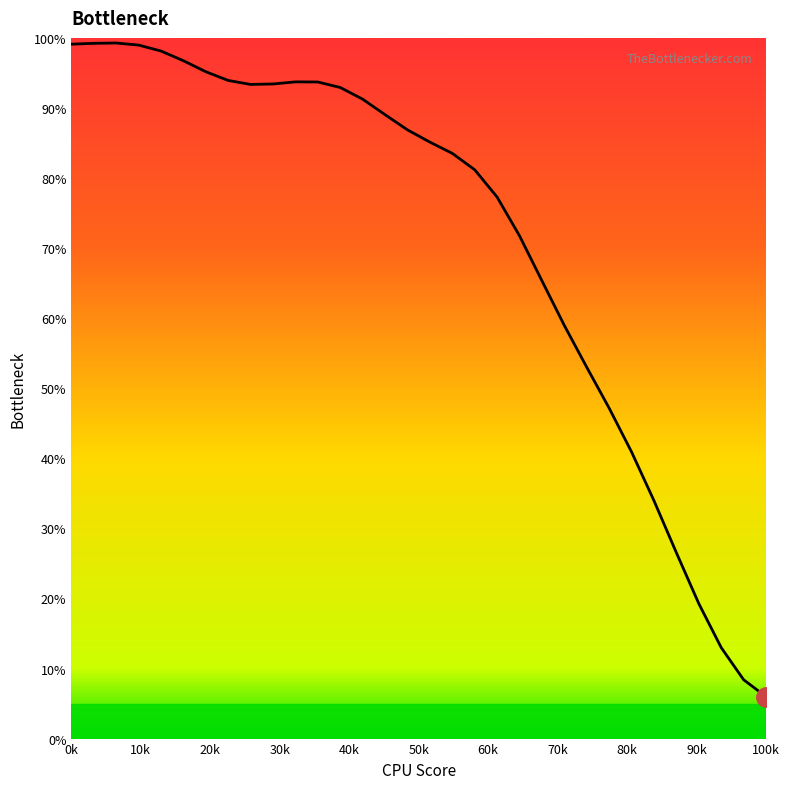

At which label does the data first exceed 86?

0k